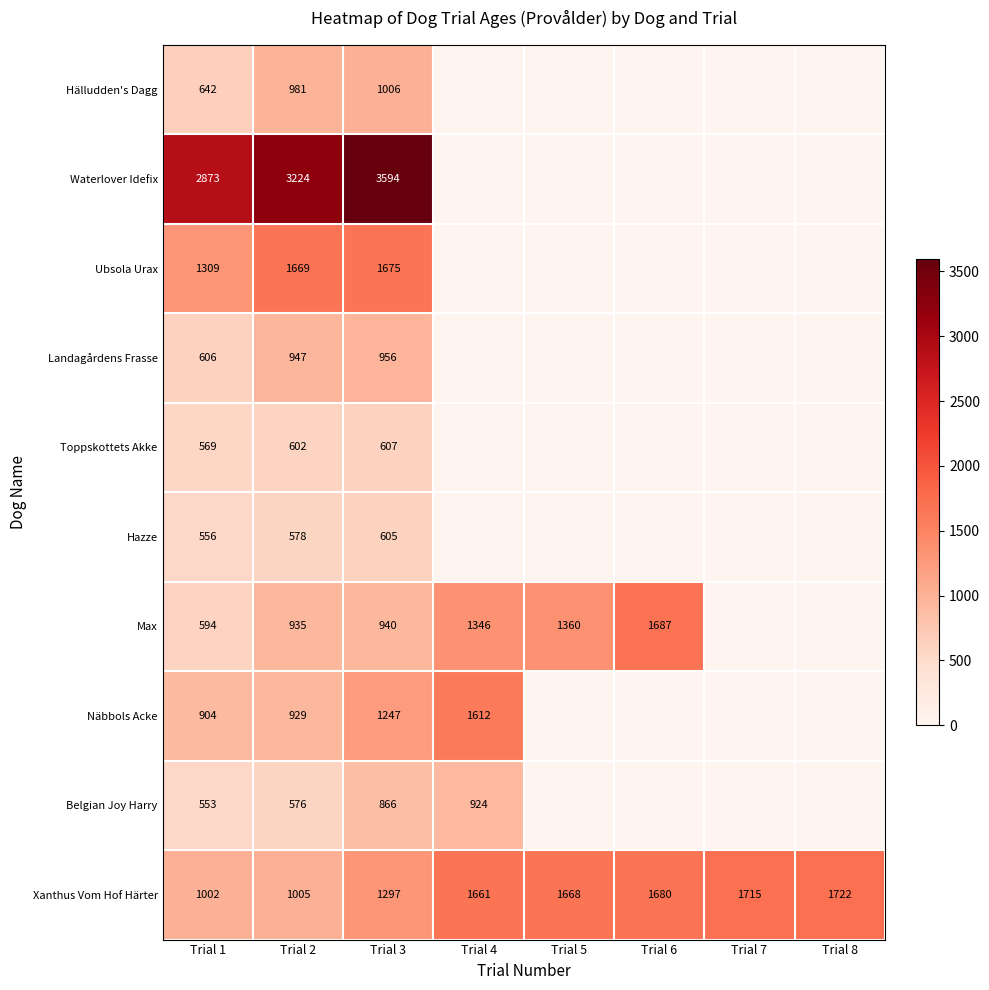

Is the value of Waterlover Idefix at Trial 2 greater than the value of Max at Trial 5?

Yes